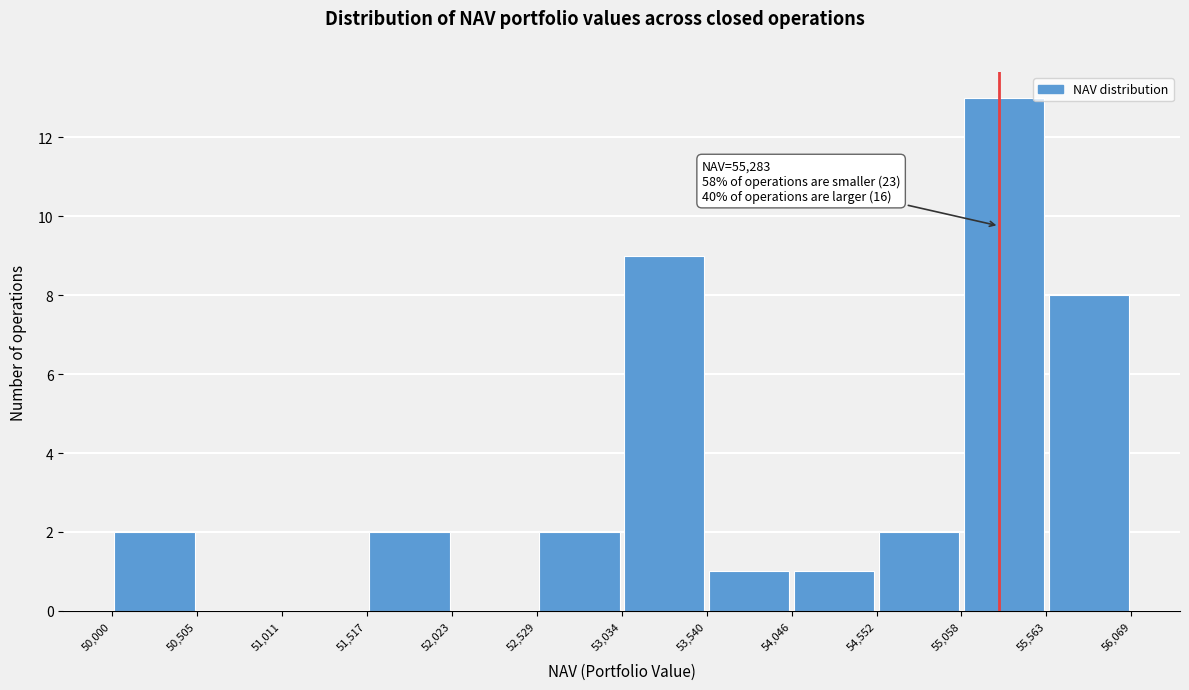

Over which range of the x-axis is the bar tallest?

55,058 to 55,563